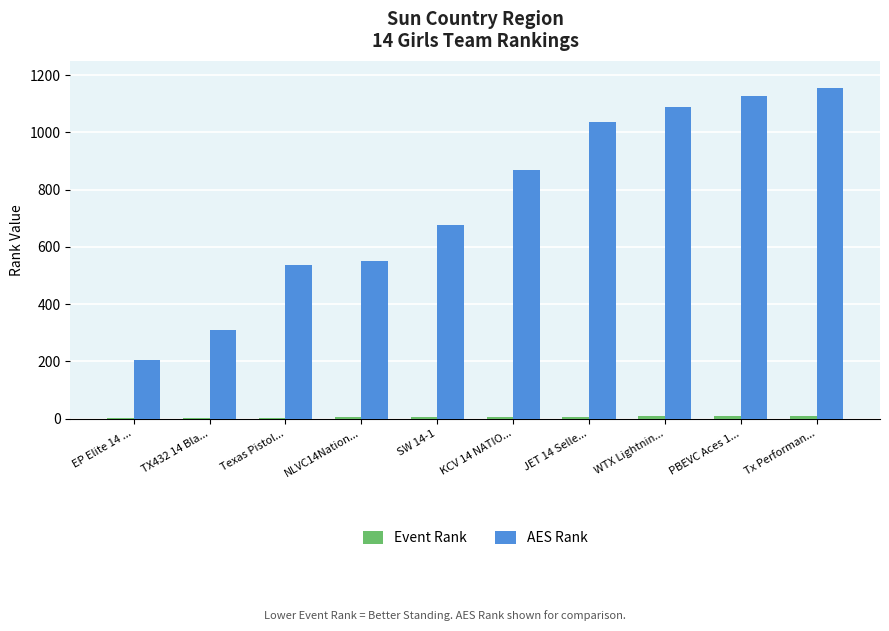

How many distinct data groups are displayed?

2